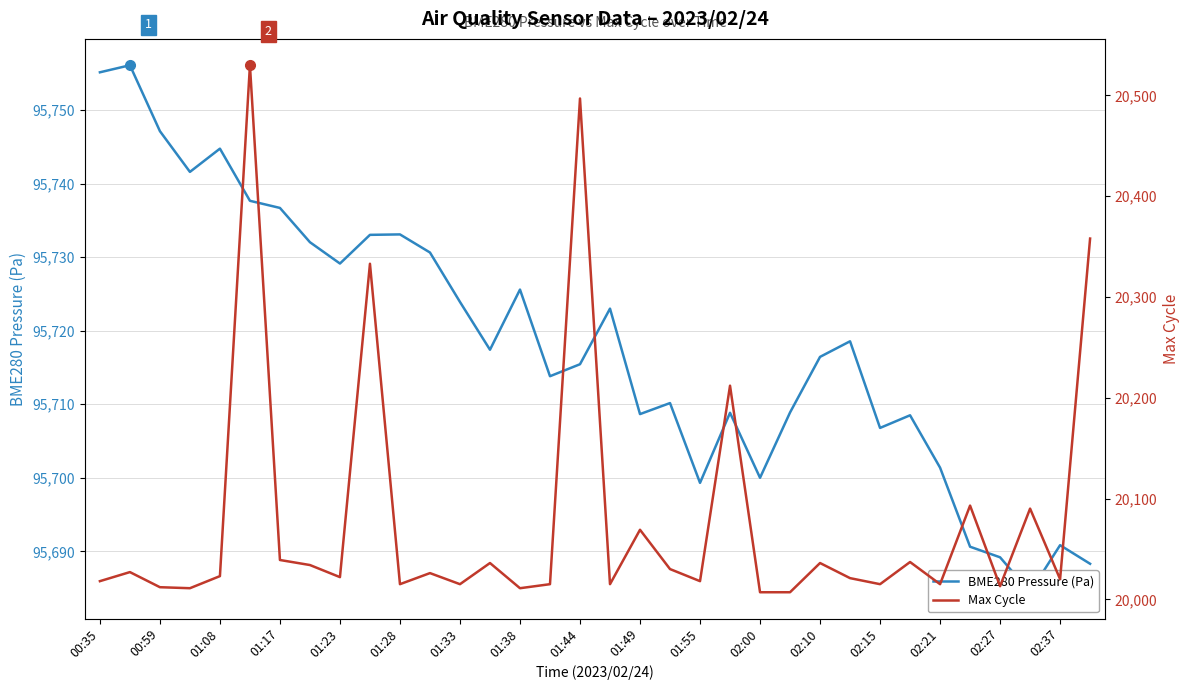

Which series has the largest total across all categories?

BME280 Pressure (Pa)